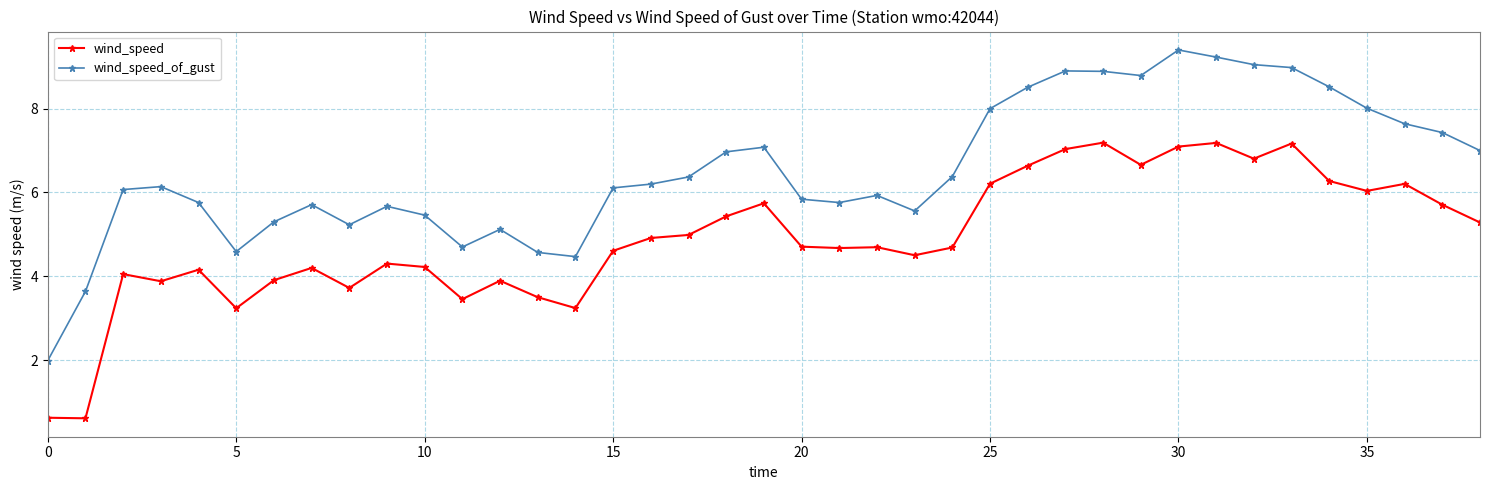

True or false: wind_speed and wind_speed_of_gust intersect in this chart.

False